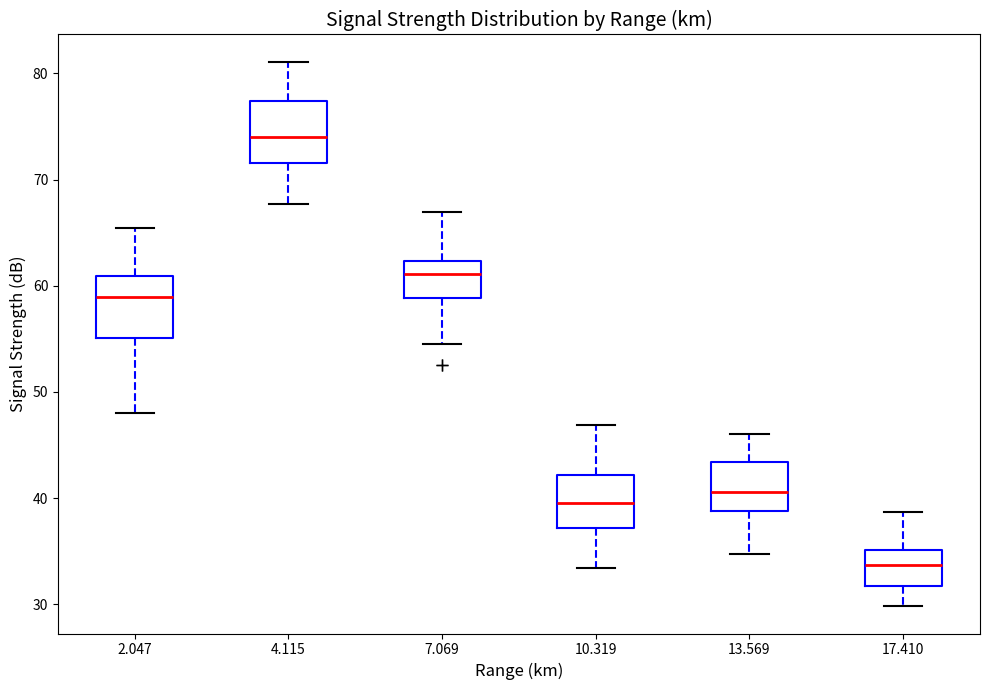

Where does the lower whisker of the box at x = 2.047 end on the y-axis? The values are not printed on the chart, so give them approximately, as read against the axis.

48